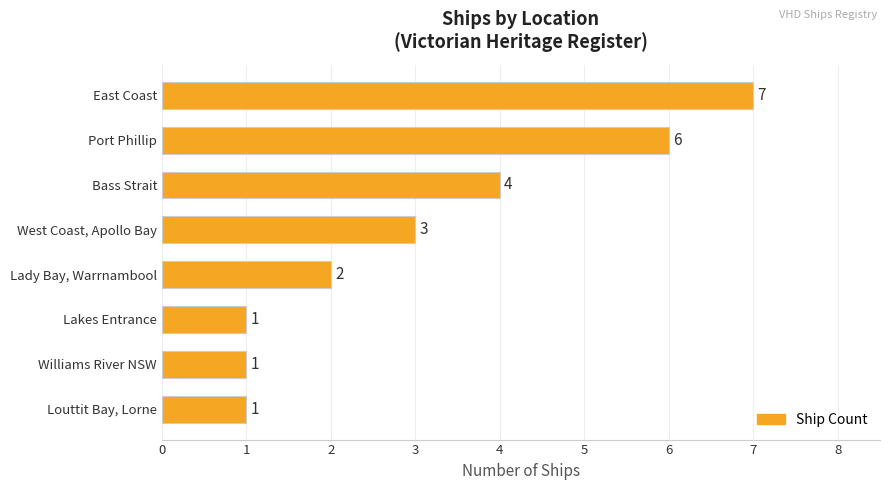

How many values are below 3?

4